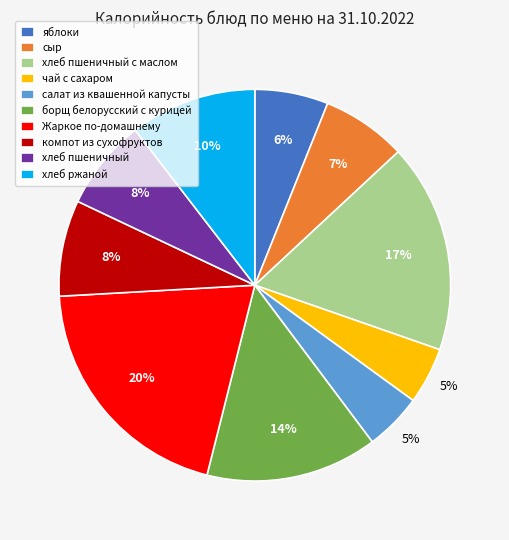

Which category has the biggest portion of the pie?

Жаркое по-домашнему